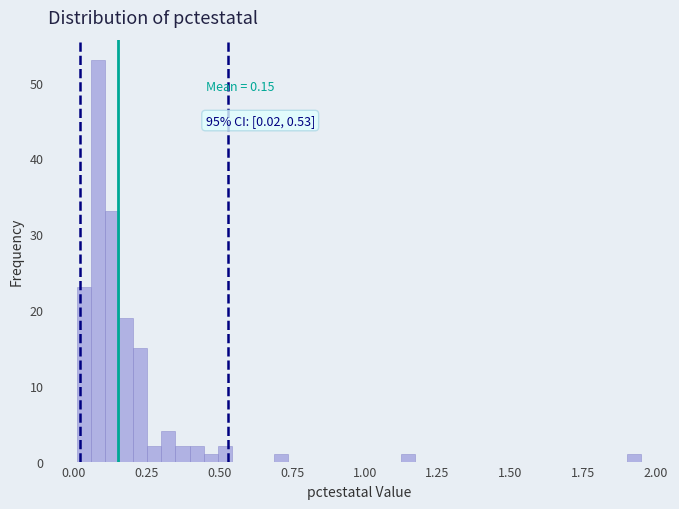

Around what value on the x-axis is the tallest bar? Give the approximate position of its centre, as read against the axis.

0.10